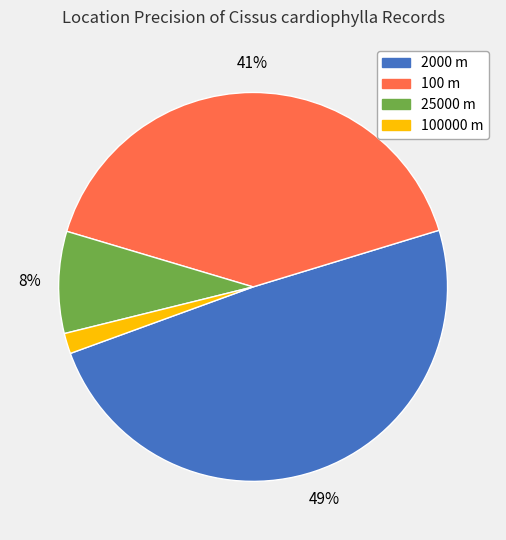

Which has a higher value, 25000 m or 100 m?

100 m